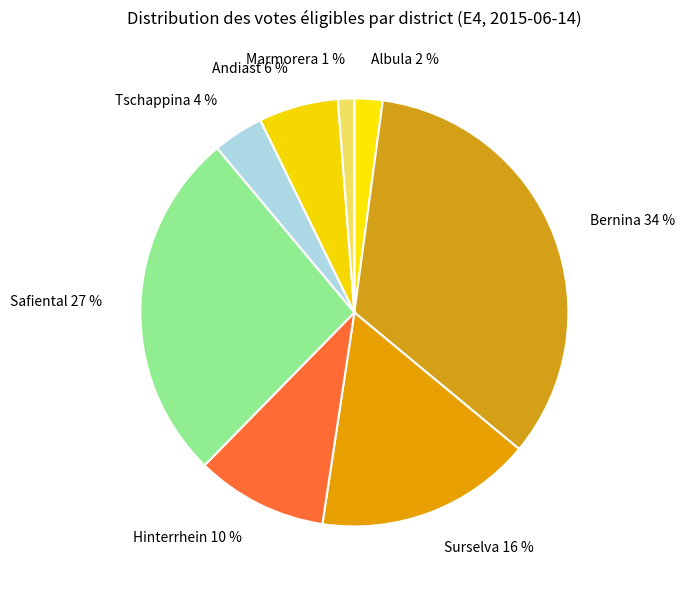

Count the number of slices in the pie.

8